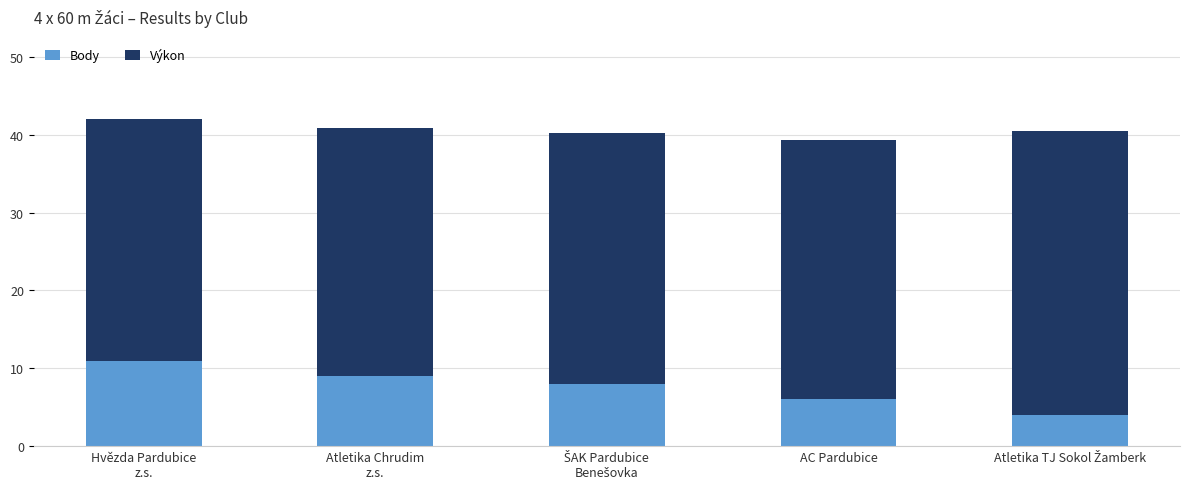

What is the difference between the maximum and minimum values in the Body series?

7.0